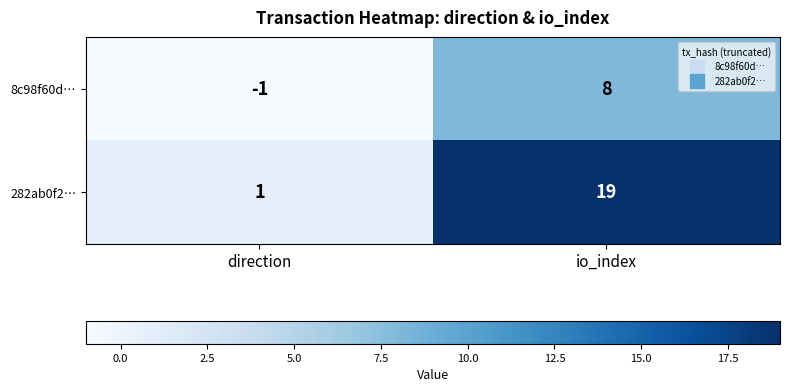

Reading left to right, transcribe all the data shown in this chart.

8c98f60d…: -1	8
282ab0f2…: 1	19